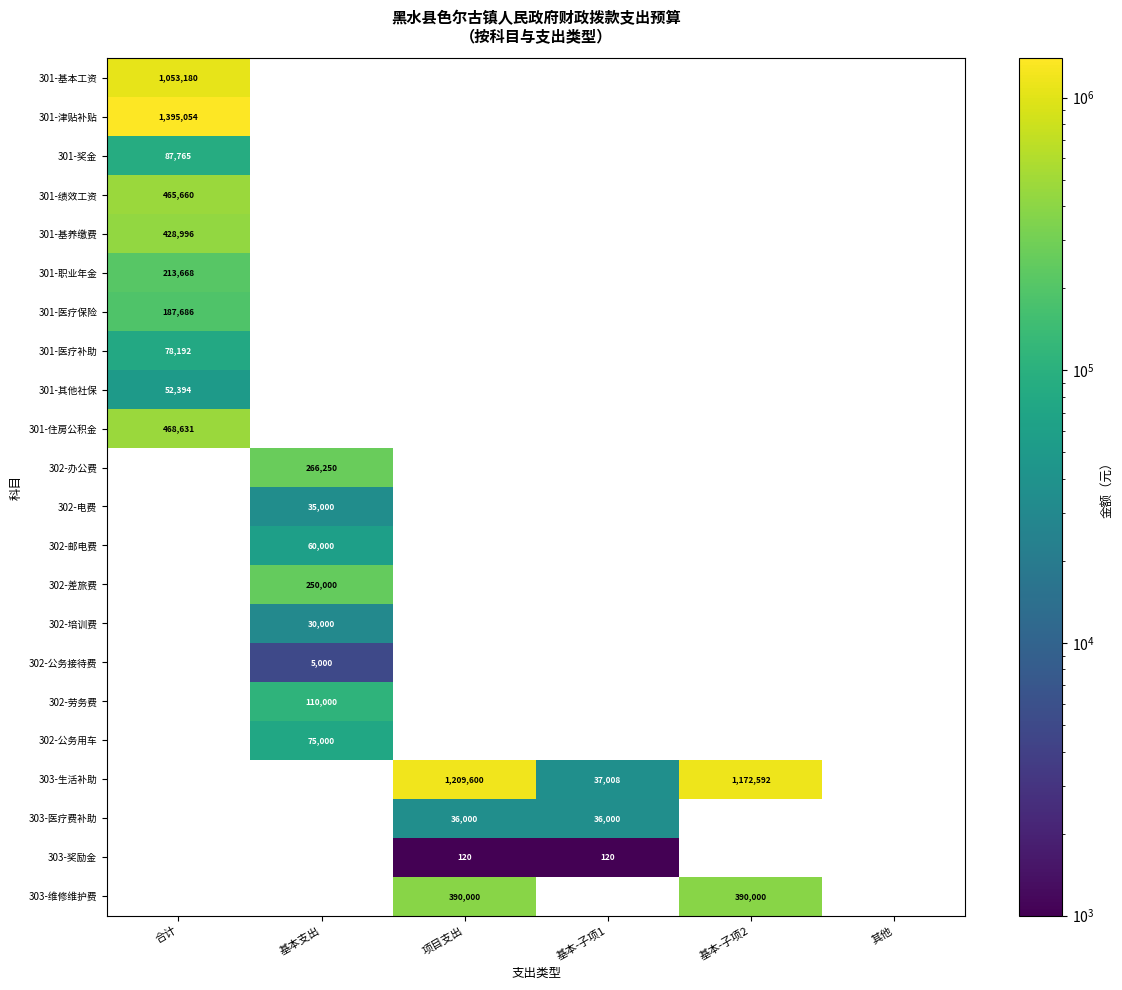

The value of 301-住房公积金 at 合计 is 168084. True or false?

False